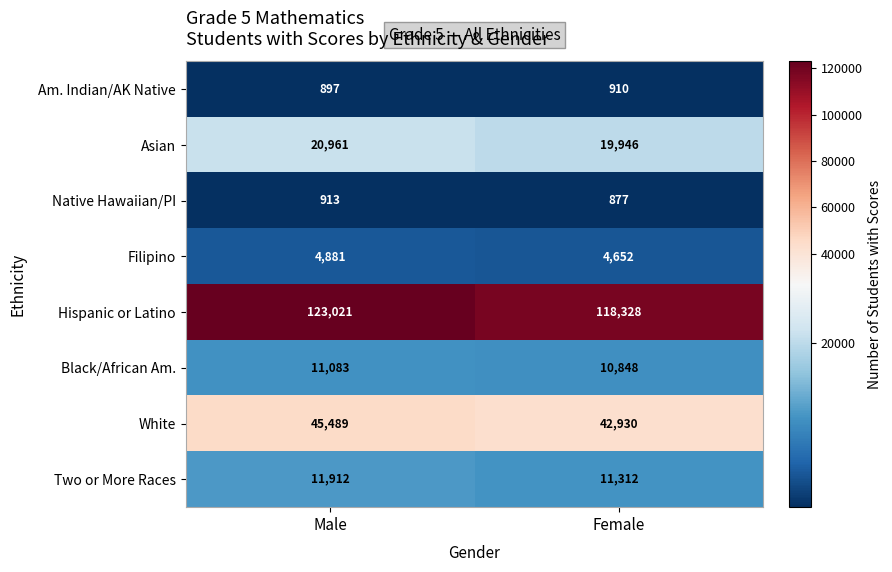

How many data points does each series have?

2